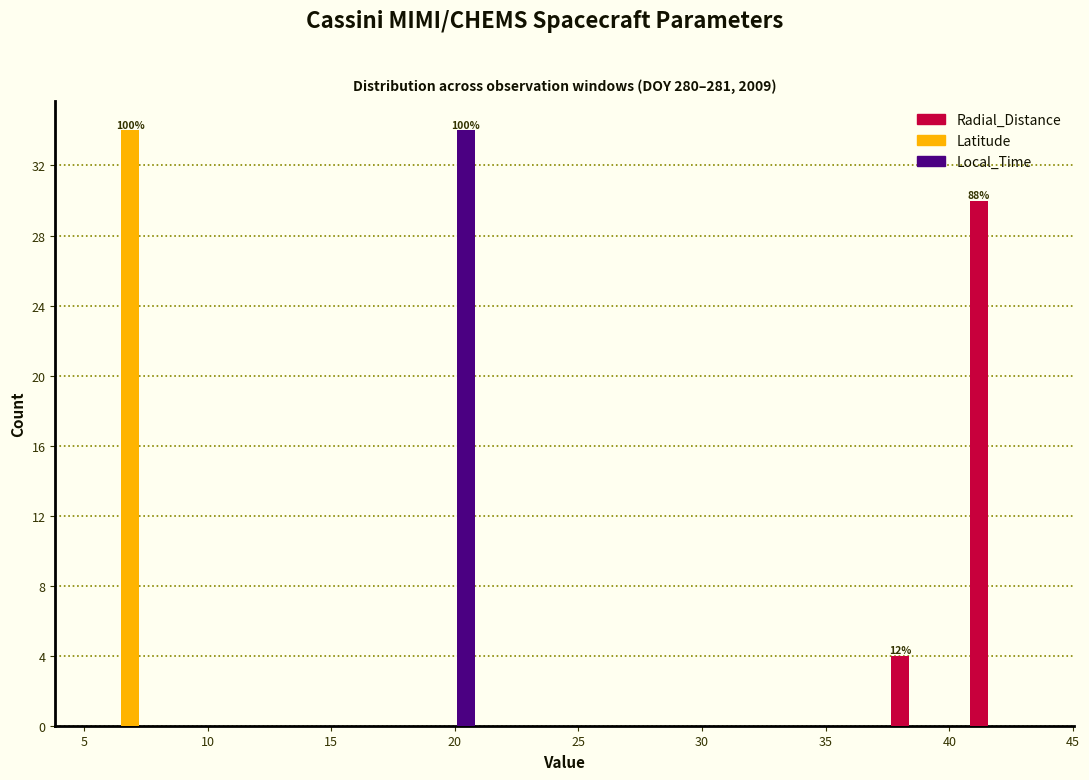

In the Radial_Distance series, which range on the x-axis has the tallest bar?

40.5 to 43.5